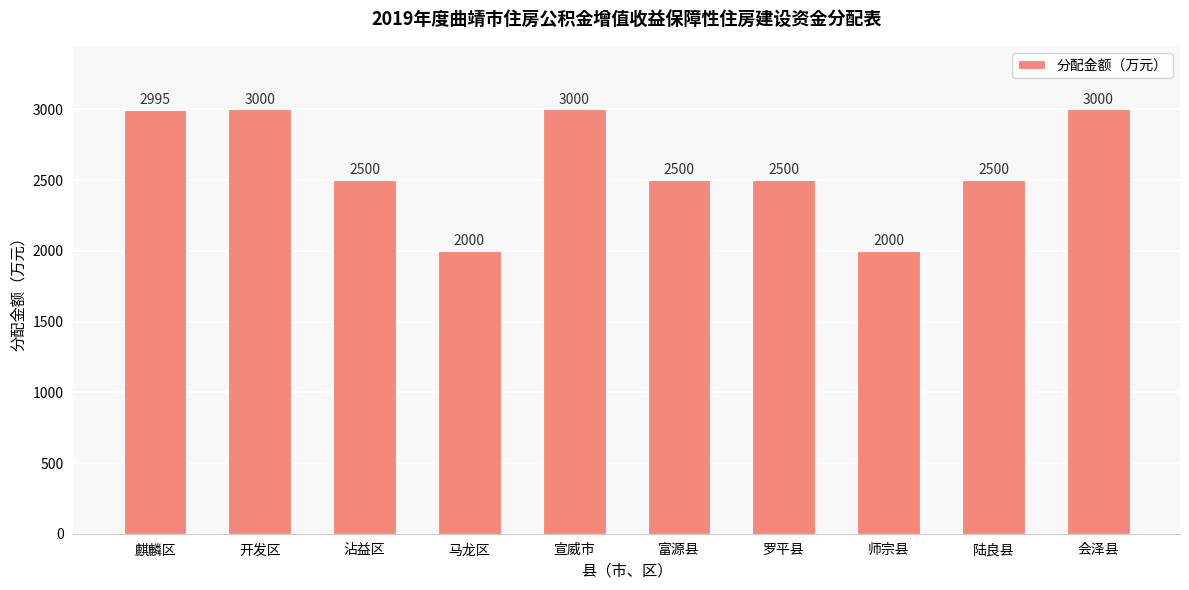

The chart shows a value of 2718 at 师宗县. True or false?

False